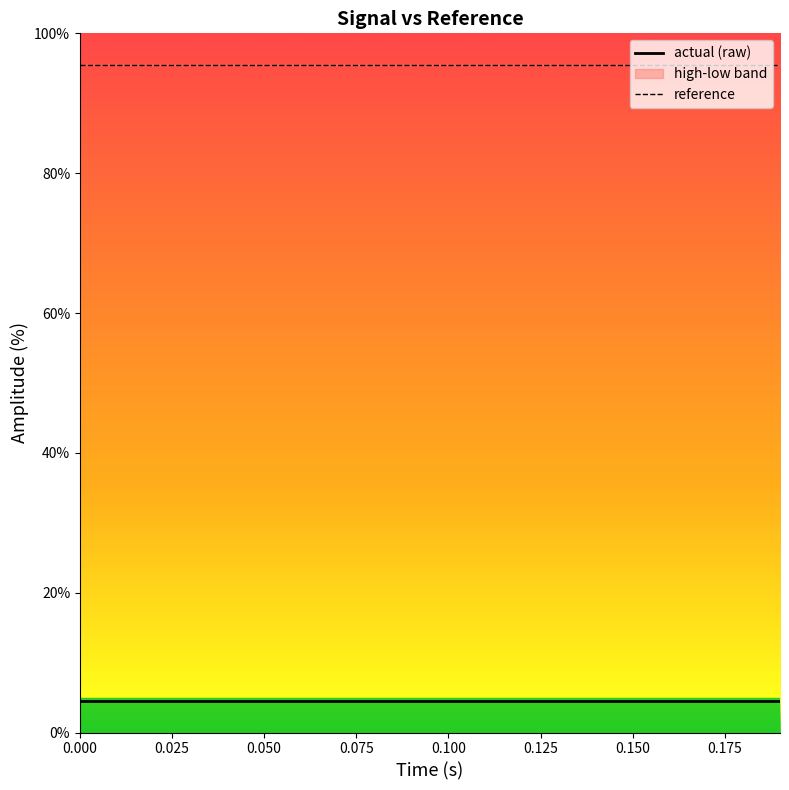

What is the spread (max minus min) of values at 0.000?

90.9